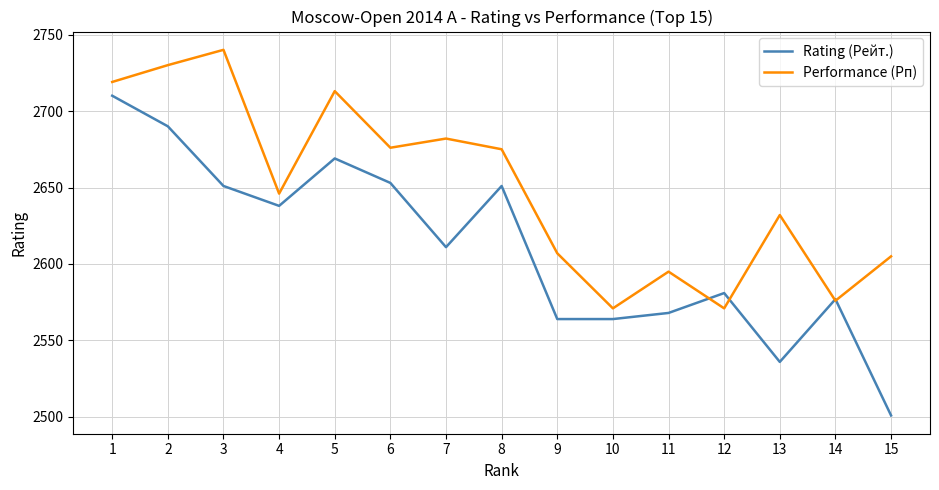

What is the average value of the Rating (Рейт.) series?

2611